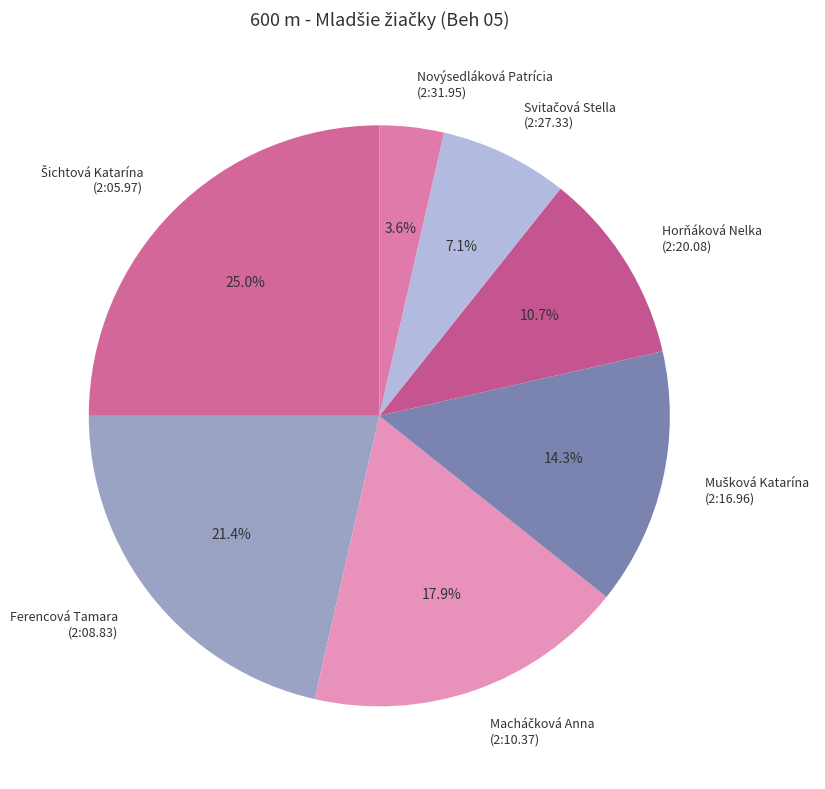

Do Novýsedláková Patrícia (2:31.95) and Horňáková Nelka (2:20.08) together represent more than half of the pie?

No